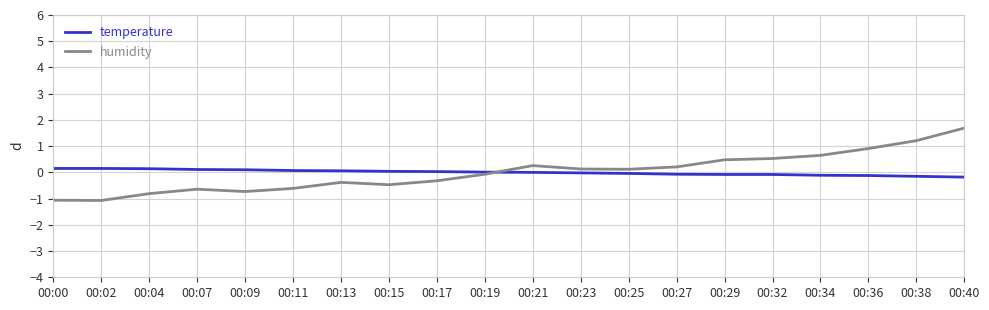

Is the value of temperature at 00:21 greater than the value of humidity at 00:29?

No